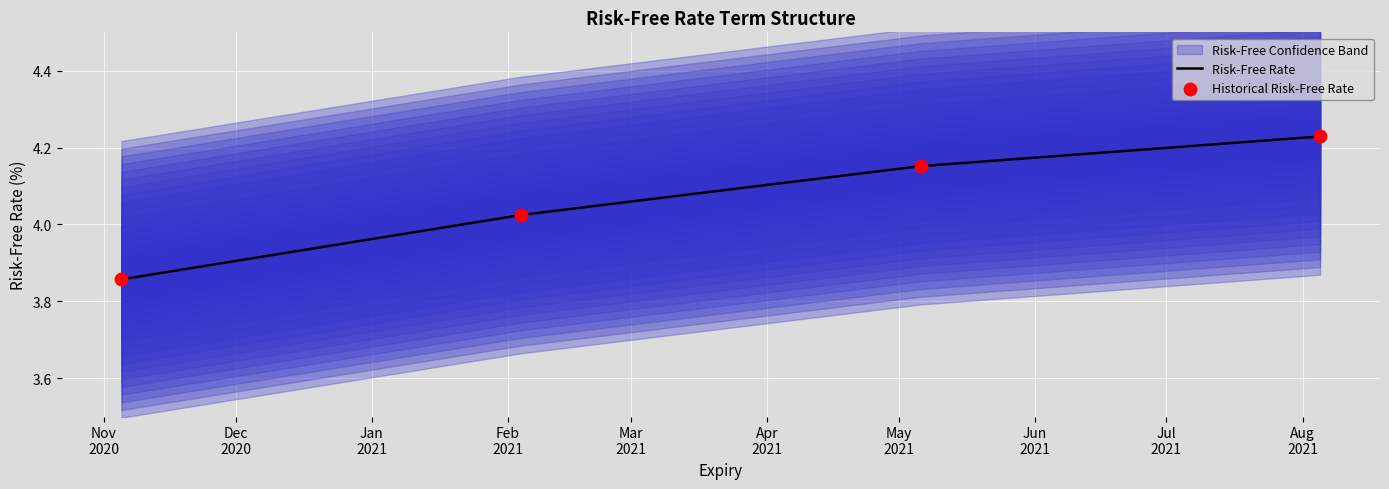

True or false: Risk-Free Rate has more than 0 interior local peaks.

False